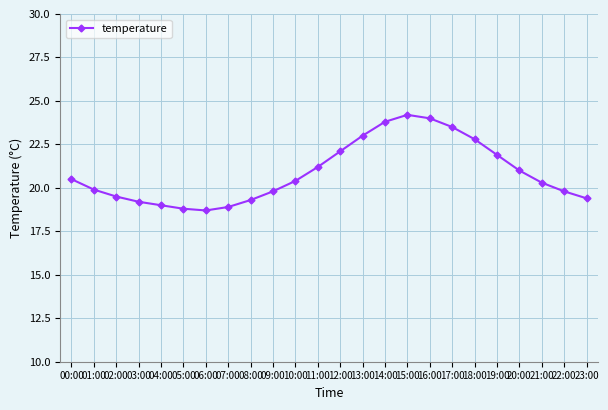

Reading left to right, list all the values displayed in this chart.

20.5	19.9	19.5	19.2	19.0	18.8	18.7	18.9	19.3	19.8	20.4	21.2	22.1	23.0	23.8	24.2	24.0	23.5	22.8	21.9	21.0	20.3	19.8	19.4